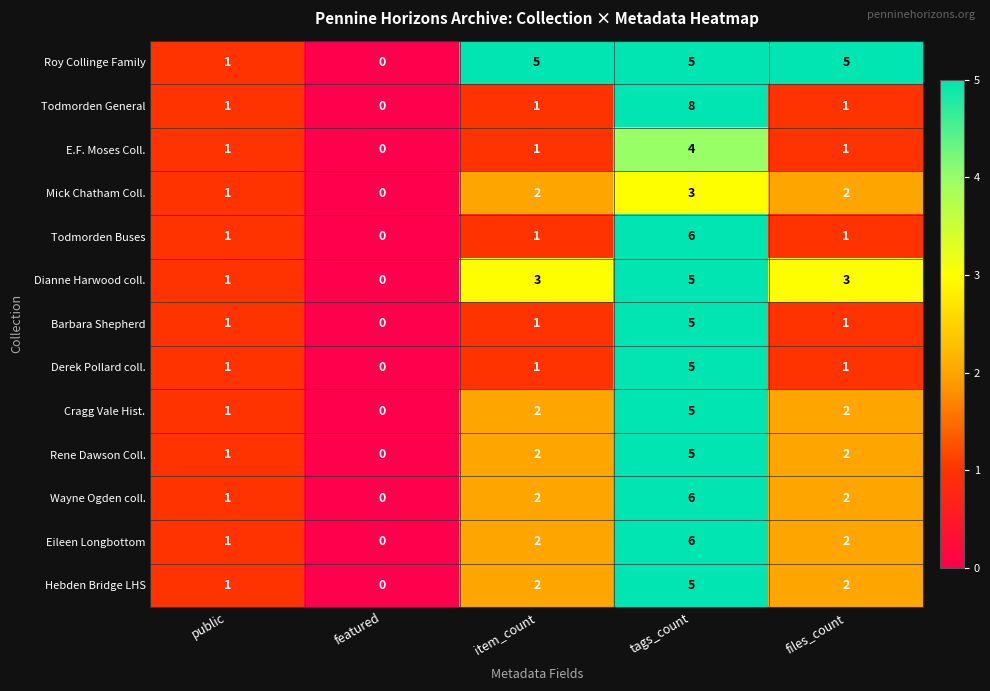

The value of Derek Pollard coll. at item_count is 0. True or false?

False